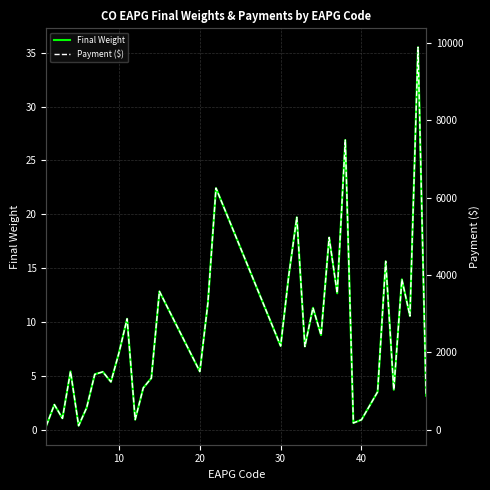

How many values in the Payment ($) series exceed 1503?

19